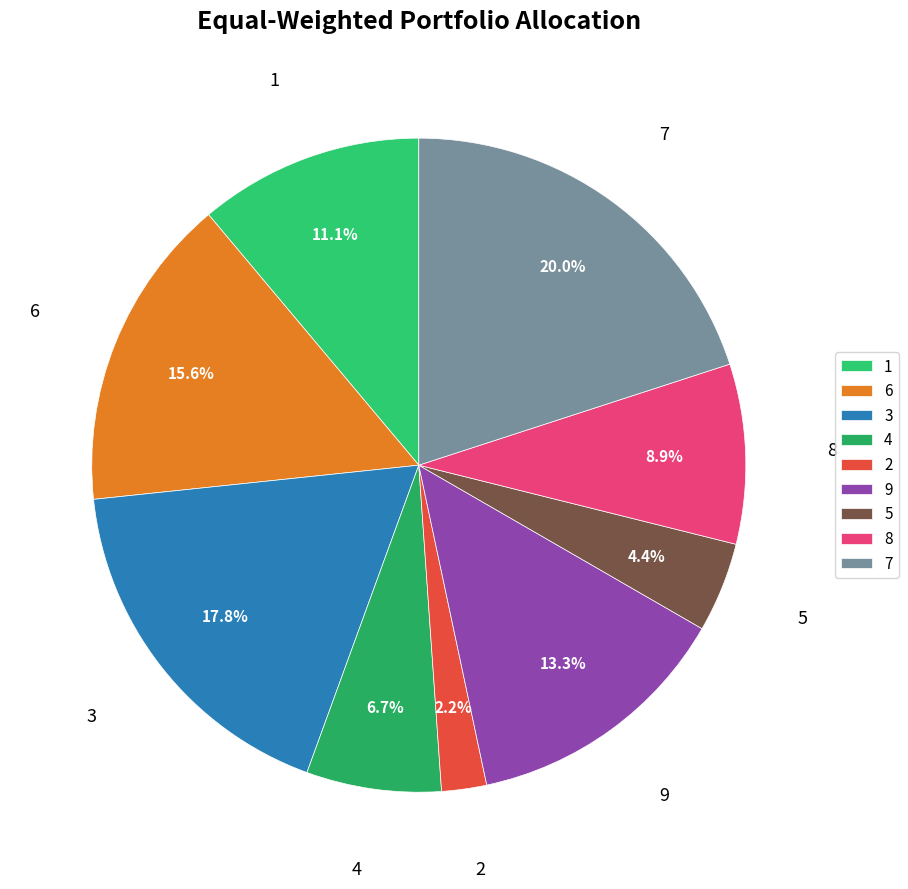

Rank the categories by value from lowest to highest.

2, 5, 4, 8, 1, 9, 6, 3, 7